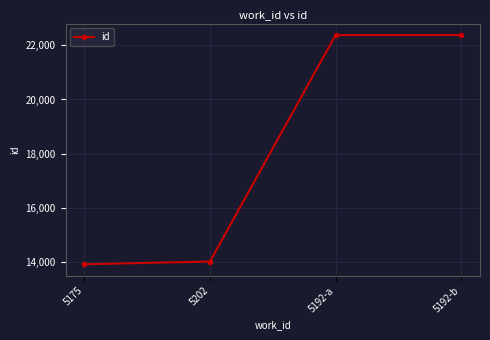

What is the difference between the second highest and second lowest values?

8354